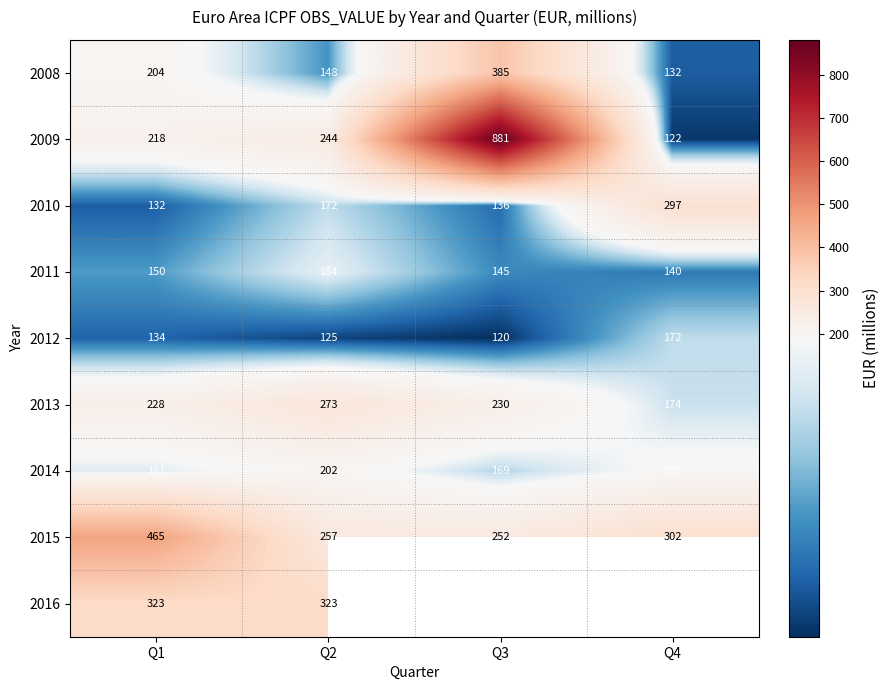

Which category has the lowest value in the 2013 series?

Q4